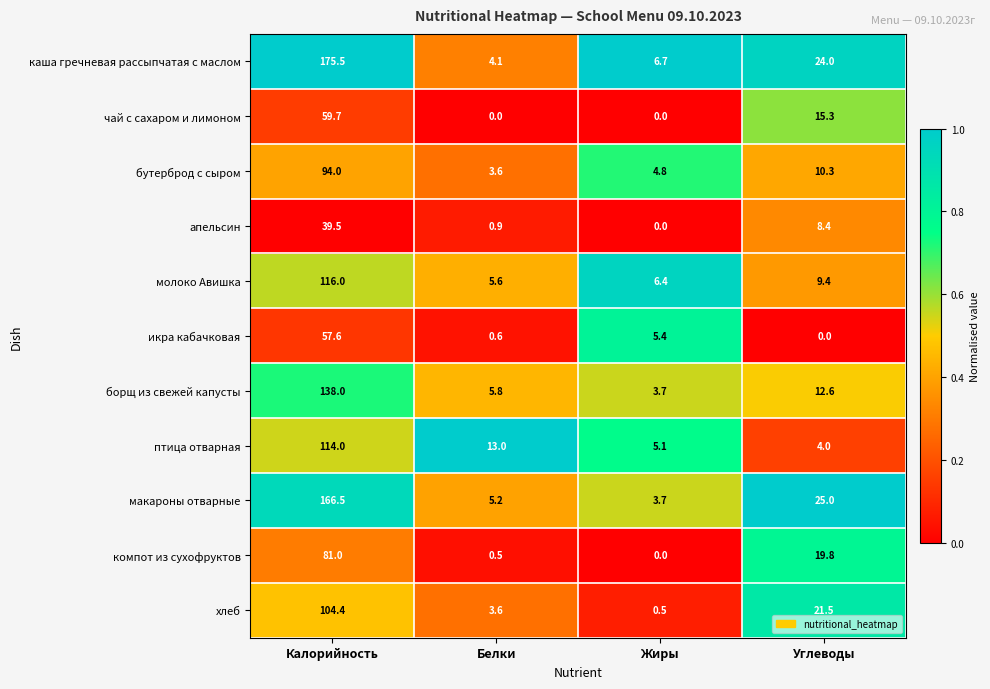

At which label does икра кабачковая reach its minimum?

Углеводы